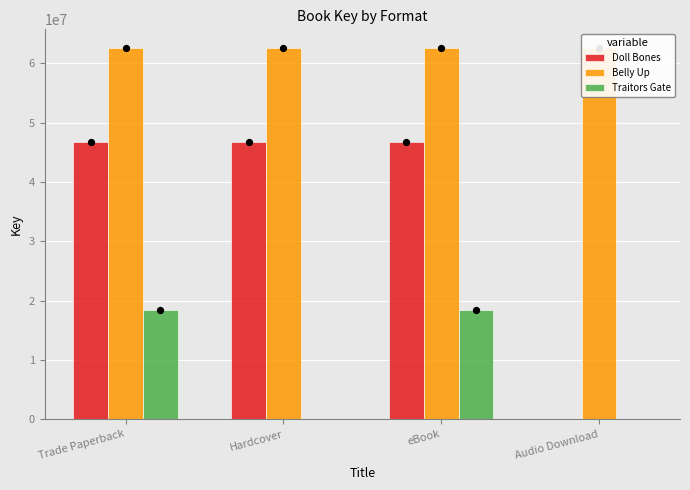

Is the value of Traitors Gate at Trade Paperback greater than the value of Belly Up at eBook?

No